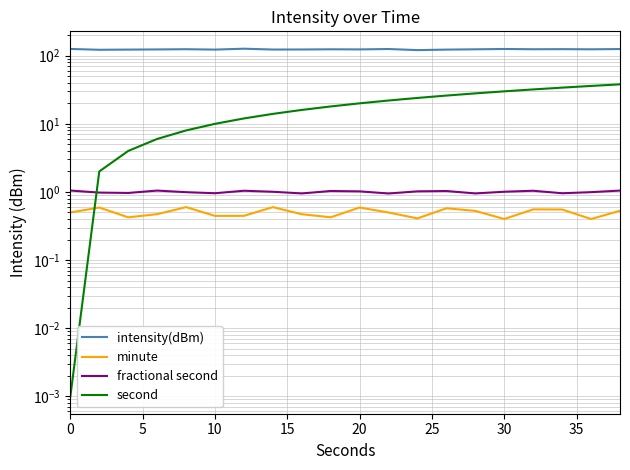

The value of intensity(dBm) at 0 is 190.1. True or false?

False